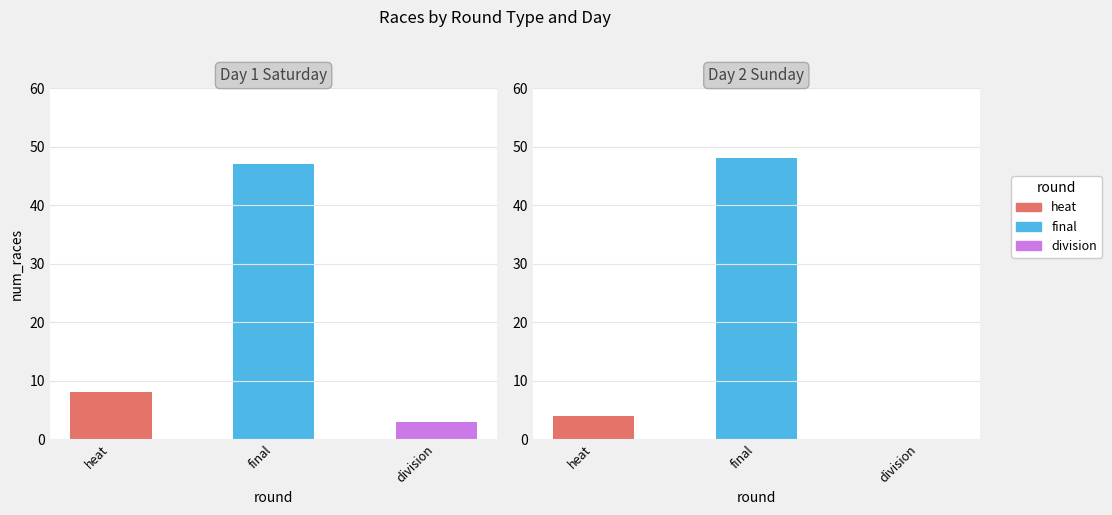

The chart shows a value of 80 at final. True or false?

False